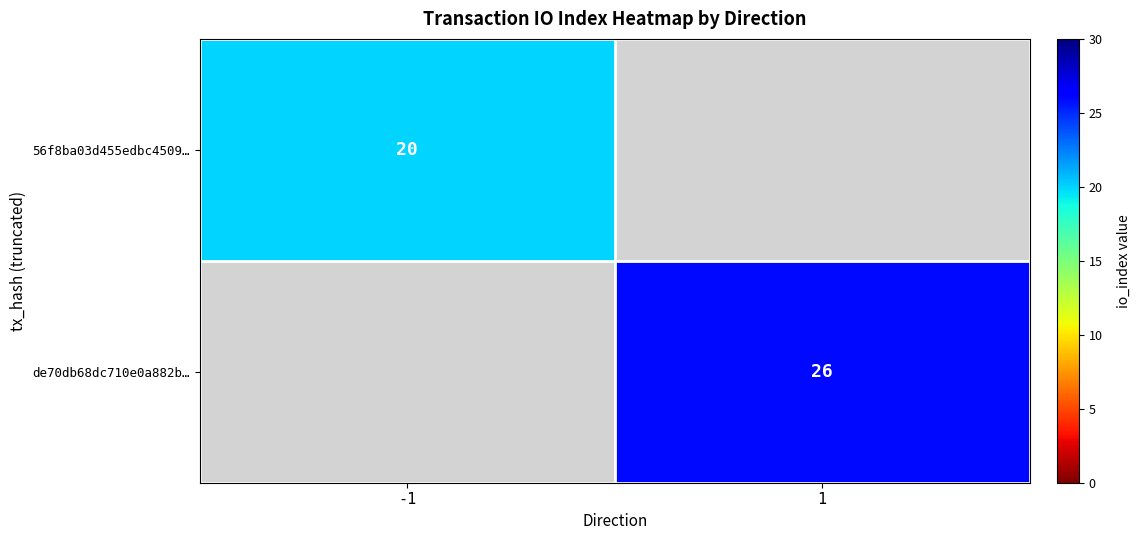

Is the value of 56f8ba03d455edbc4509… at -1 greater than the value of de70db68dc710e0a882b… at 1?

No